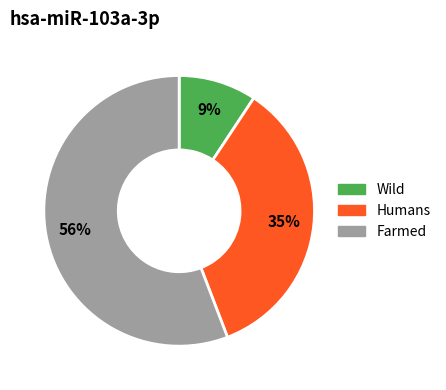

Does any single category account for the majority?

Yes